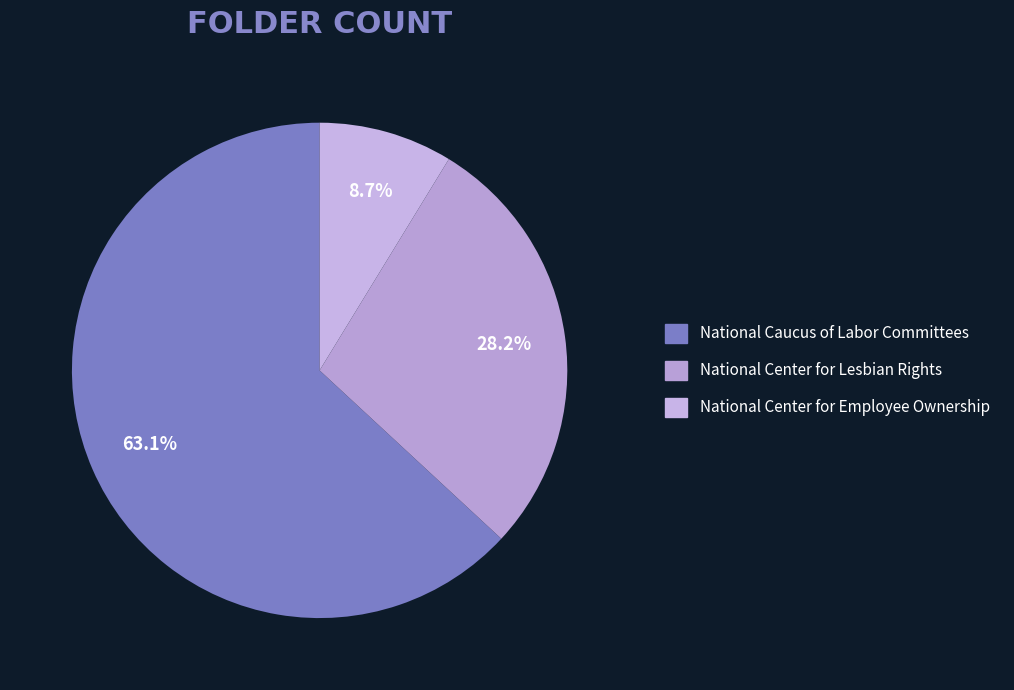

Combined, do National Center for Lesbian Rights and National Caucus of Labor Committees account for over 50%?

Yes